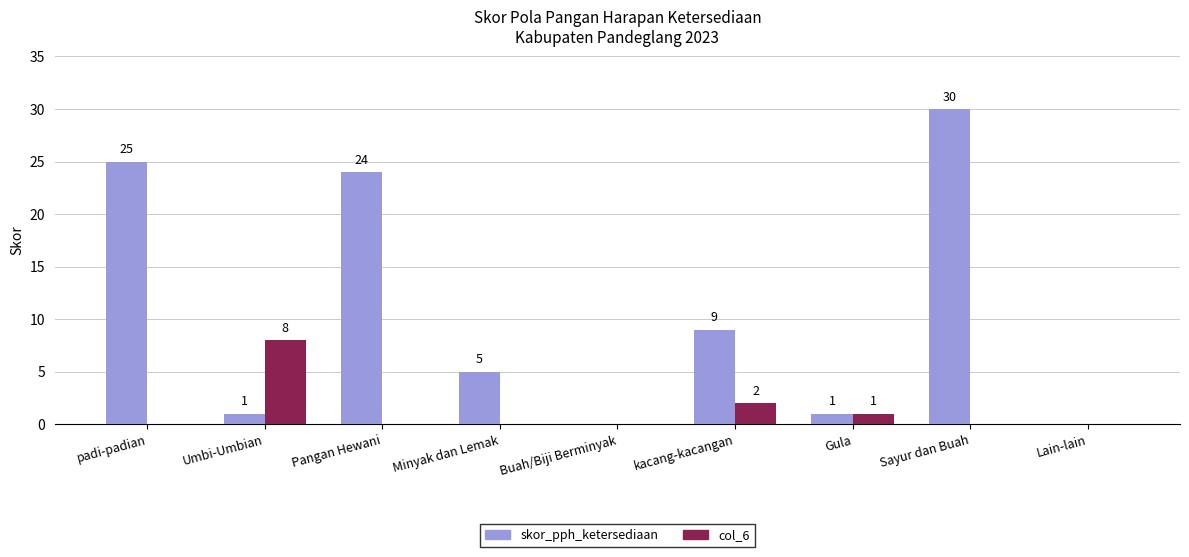

What is the sum of all col_6 values?

11